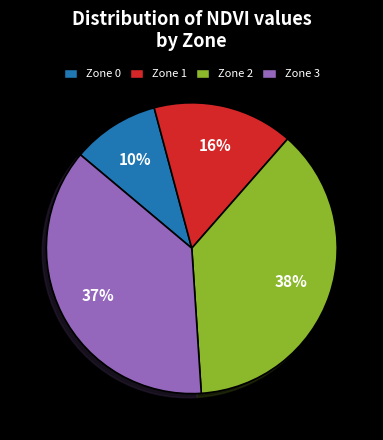

Which slice is the smallest?

Zone 0